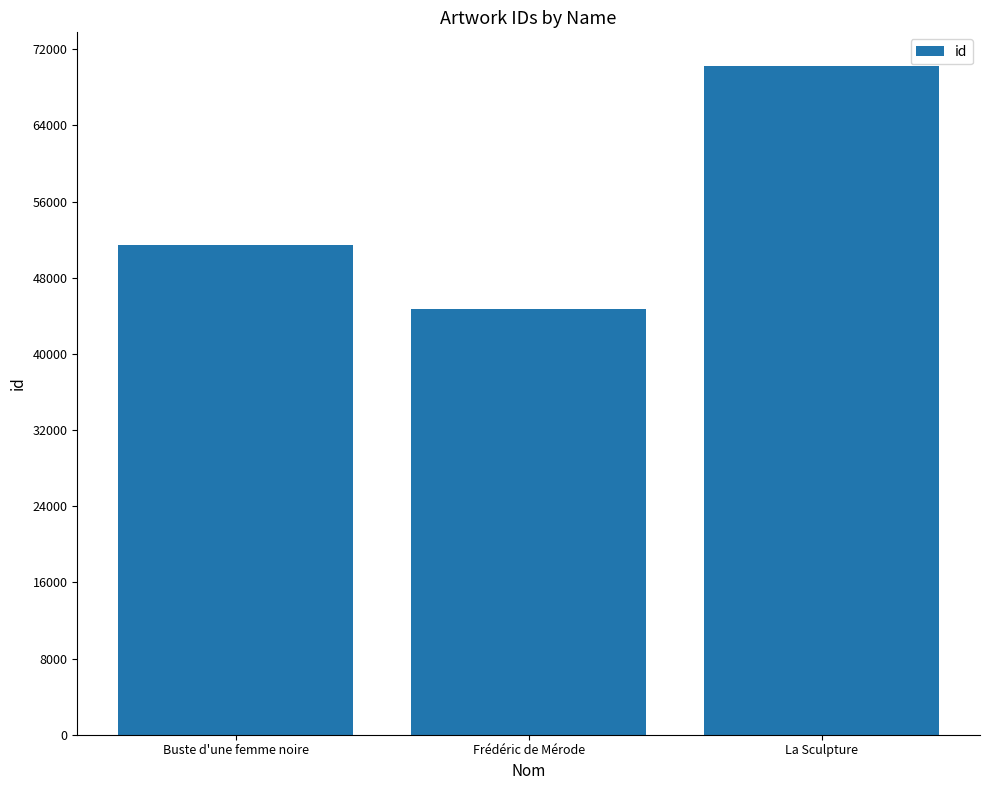

What is the minimum value shown in the chart?

44671